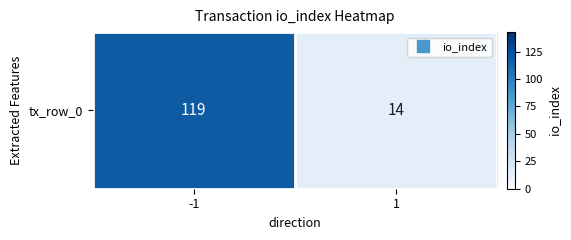

Which label corresponds to the largest value in the chart?

-1